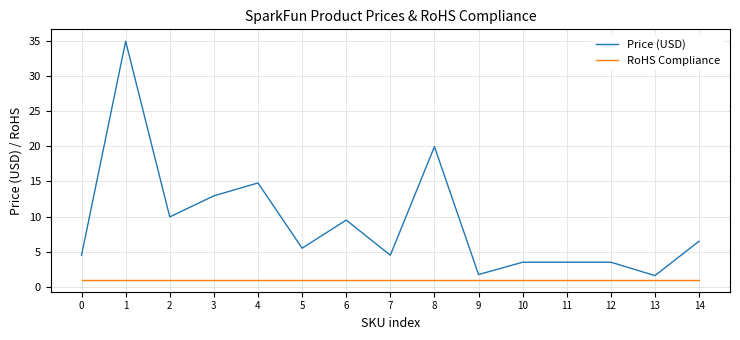

List the series in order of their overall mean, lowest first.

RoHS Compliance, Price (USD)